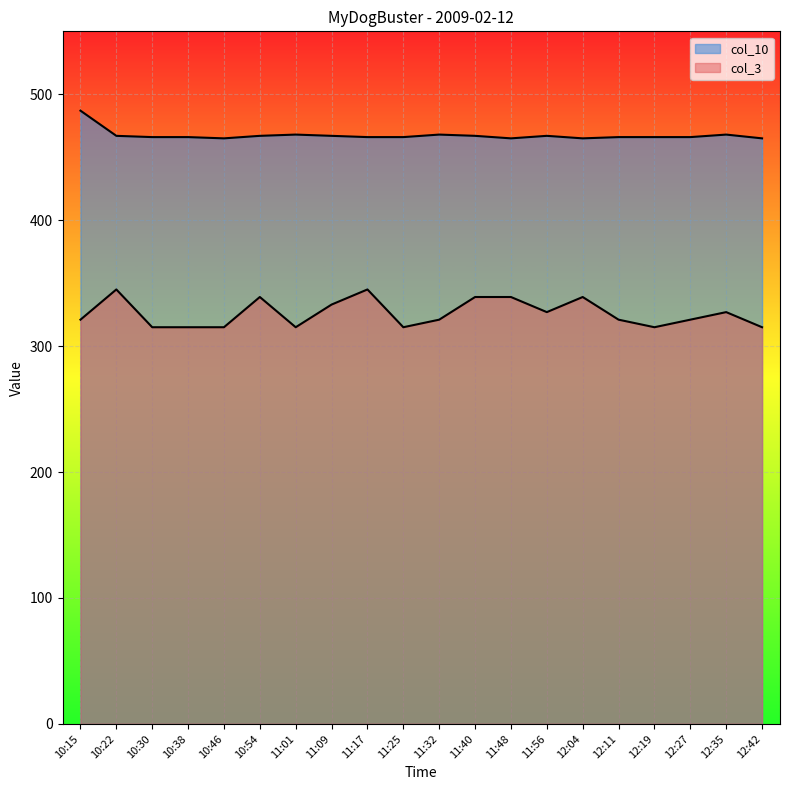

Where is col_10 nearest to the value 476?

11:01